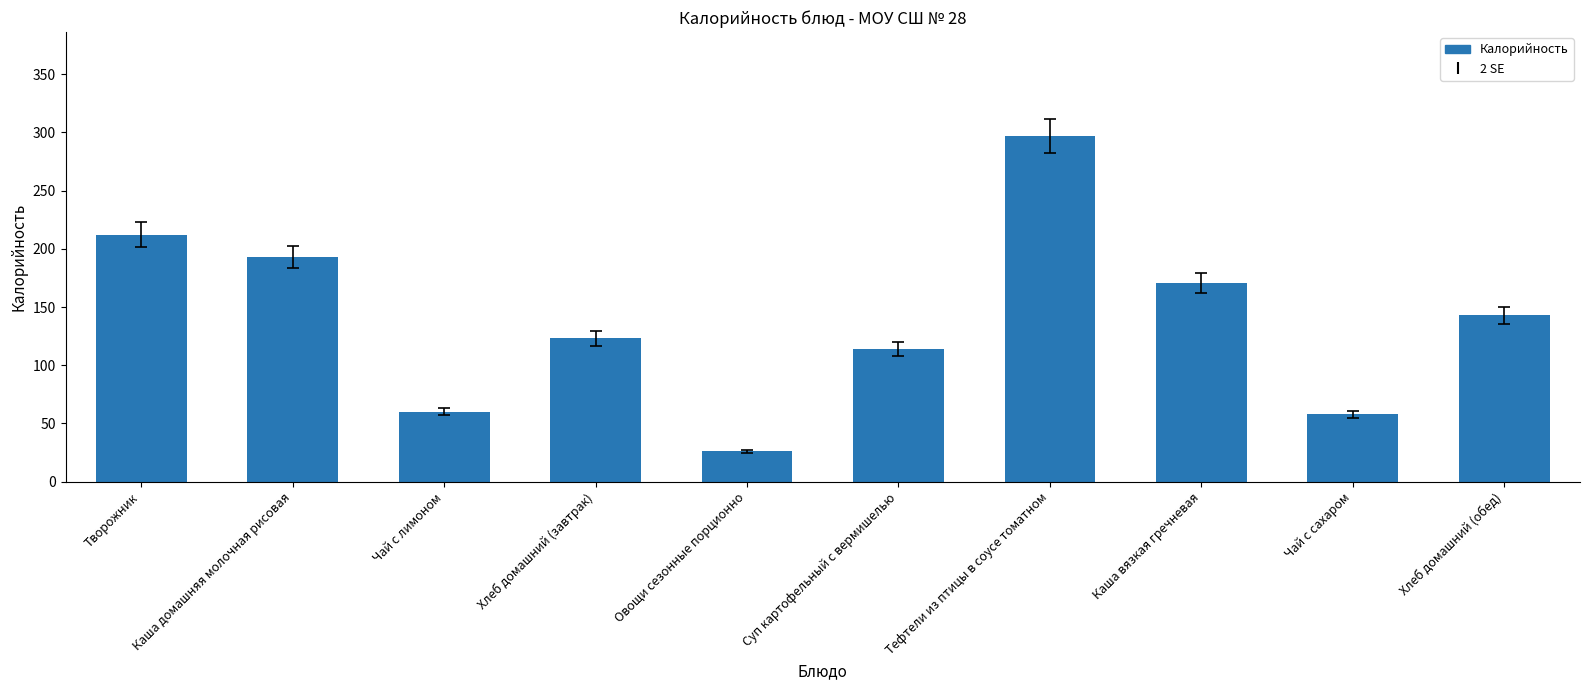

Reading left to right, what are all the values shown in this chart?

Творожник=212	Каша домашняя молочная рисовая=193	Чай с лимоном=60	Хлеб домашний (завтрак)=123	Овощи сезонные порционно=26	Суп картофельный с вермишелью=114	Тефтели из птицы в соусе томатном=297	Каша вязкая гречневая=171	Чай с сахаром=58	Хлеб домашний (обед)=143